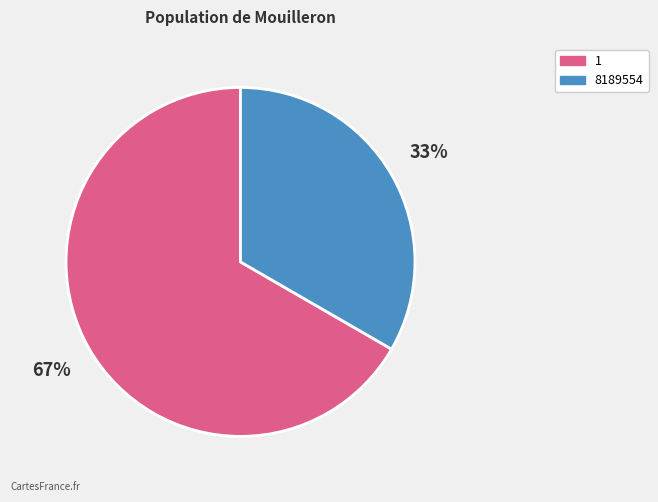

What is the smallest slice in the pie chart?

8189554